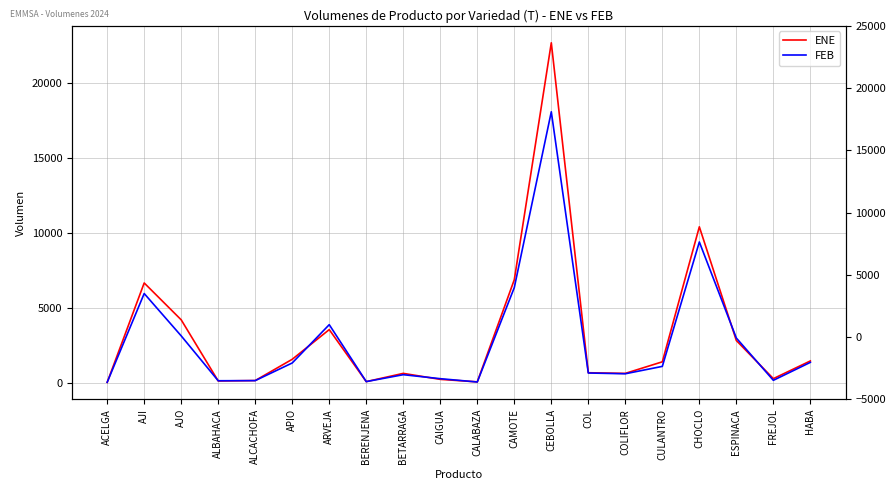

True or false: FEB has a value of 10 at CALABAZA.

False